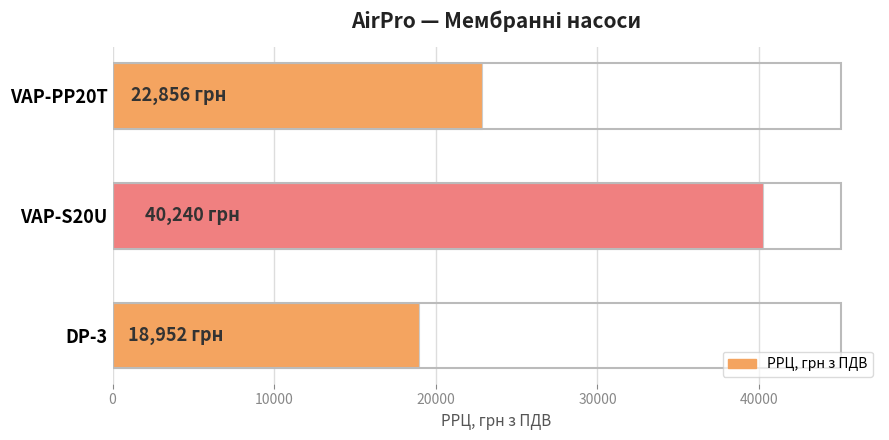

Reading bottom to top, extract all data points from this chart.

18952	40240	22856